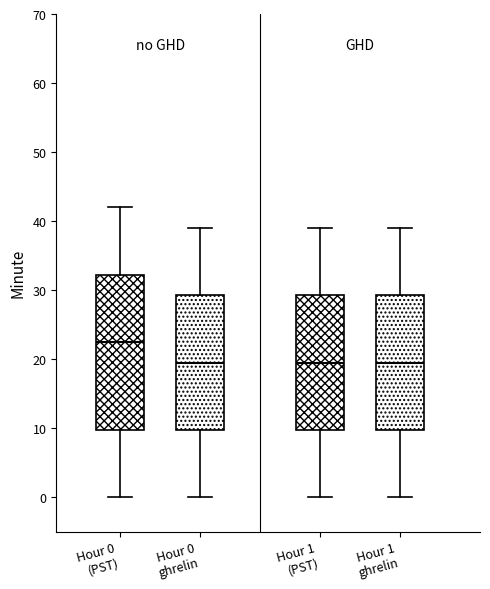

Reading left to right, read every box against the y-axis: the position of its median line, the range the box covers, and the ends of its whiskers. The values are not printed on the chart, so give them approximately, as read against the axis.

Hour 0 (PST): median 23, box 10 to 32, whiskers 0 to 42
Hour 0 ghrelin: median 20, box 10 to 29, whiskers 0 to 39
Hour 1 (PST): median 20, box 10 to 29, whiskers 0 to 39
Hour 1 ghrelin: median 20, box 10 to 29, whiskers 0 to 39